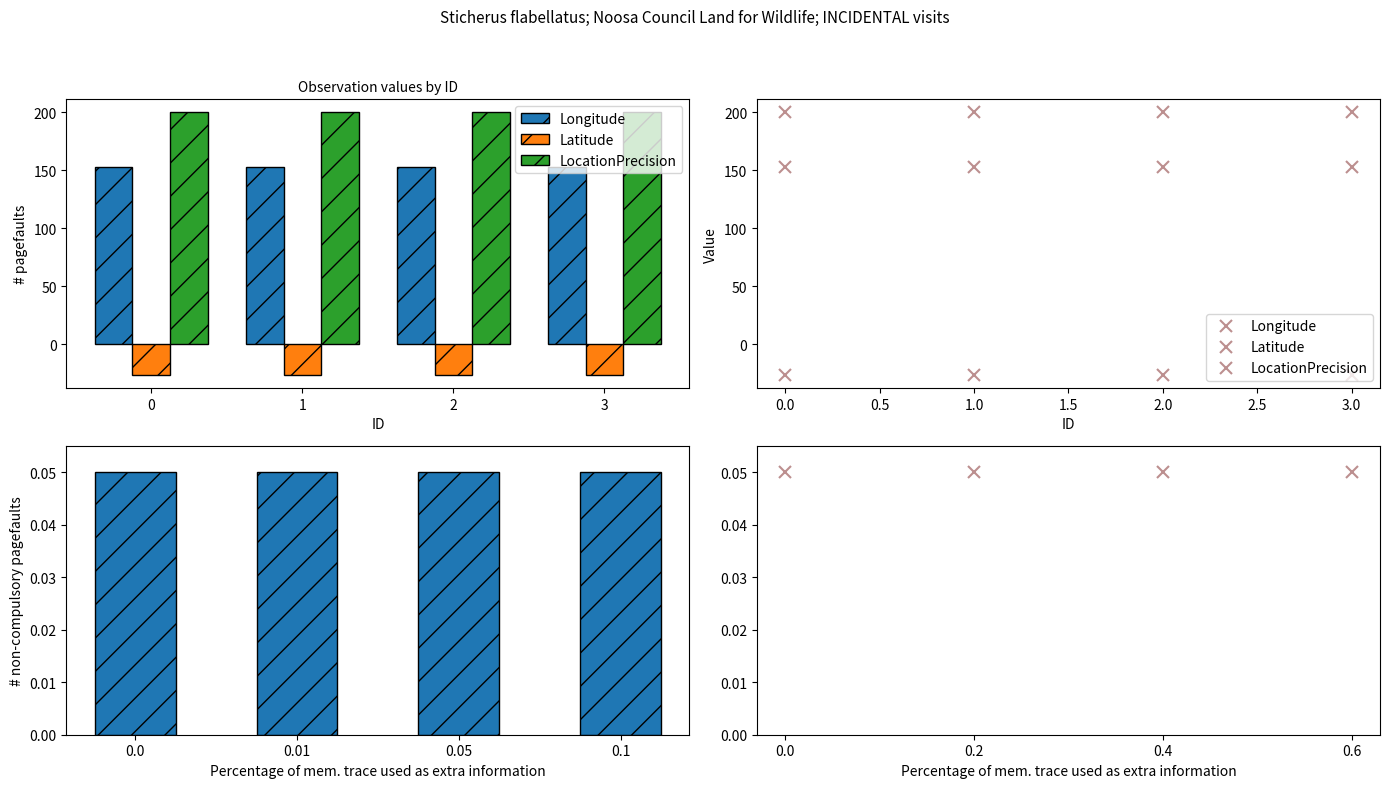

How many bars are there in each group?

3